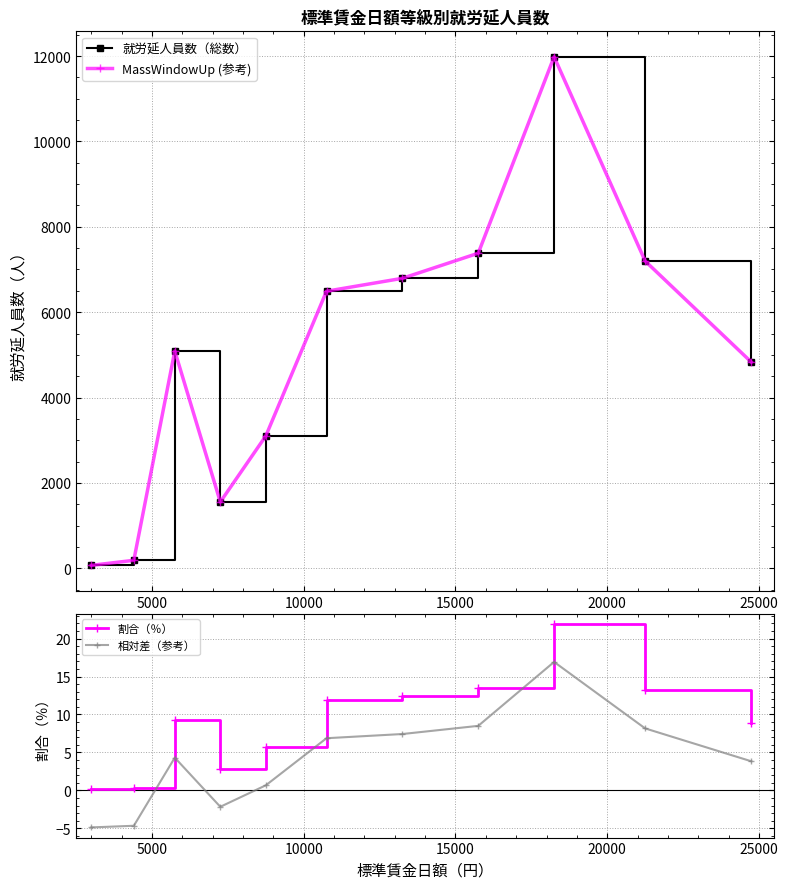

How many positive values does the 相対差（参考） series have?

8